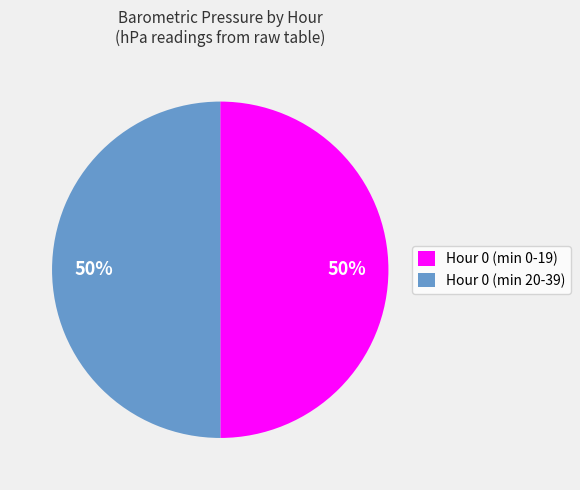

How many segments does this pie chart have?

2